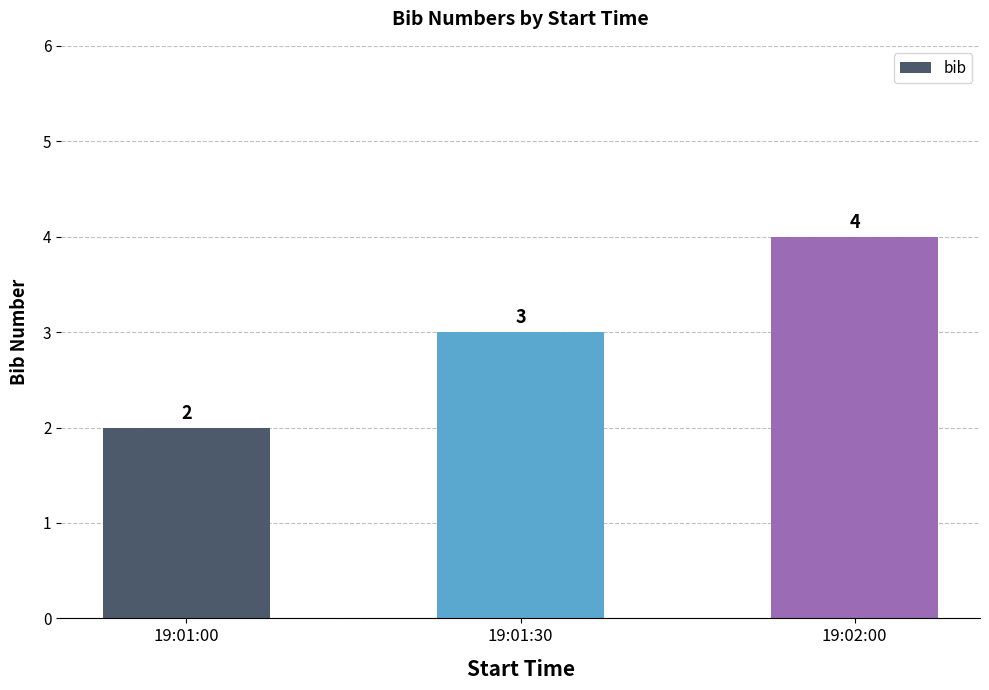

The chart shows a value of 4 at 19:02:00. True or false?

True